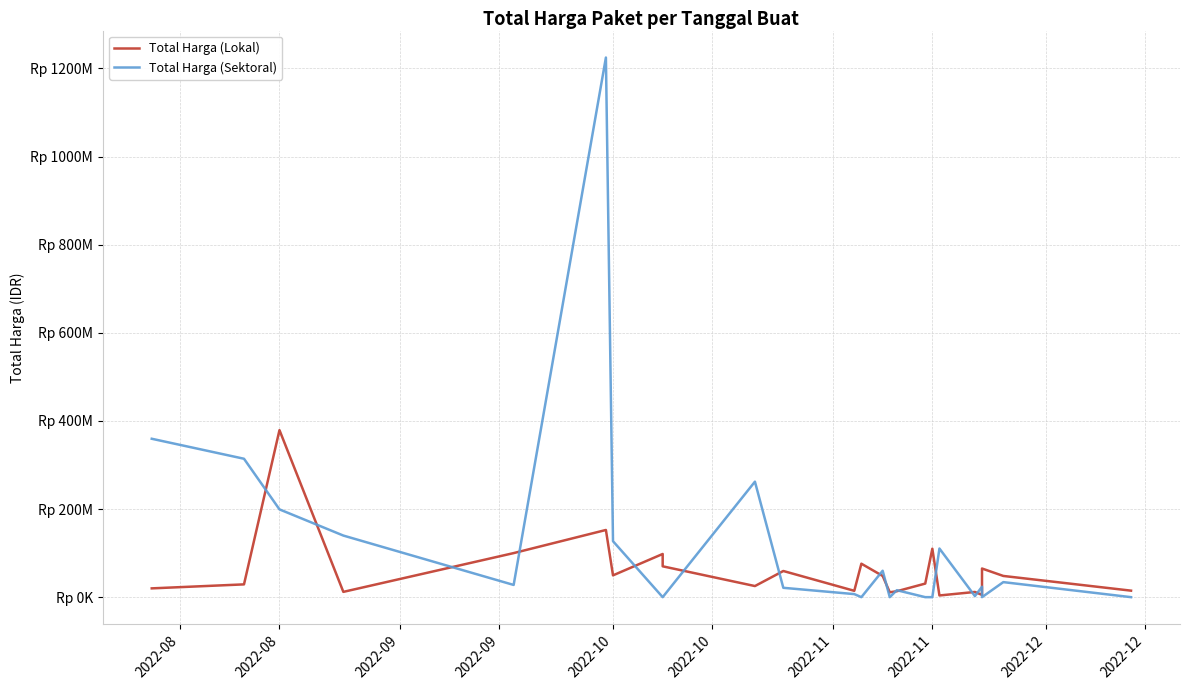

Rank the series by their maximum value, from lowest to highest.

Total Harga (Lokal), Total Harga (Sektoral)